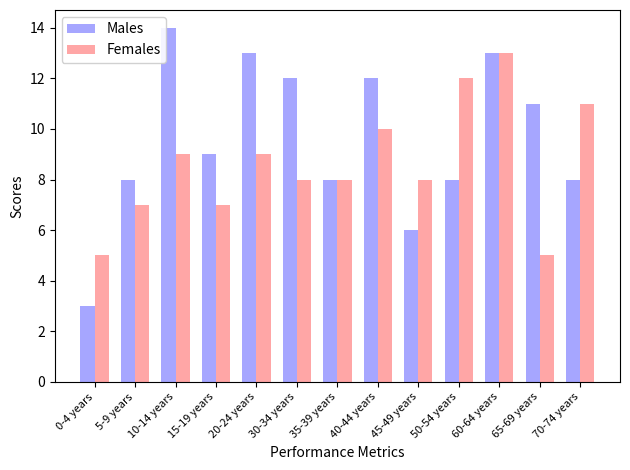

At 30-34 years, list the series in order from smallest to largest.

Females, Males